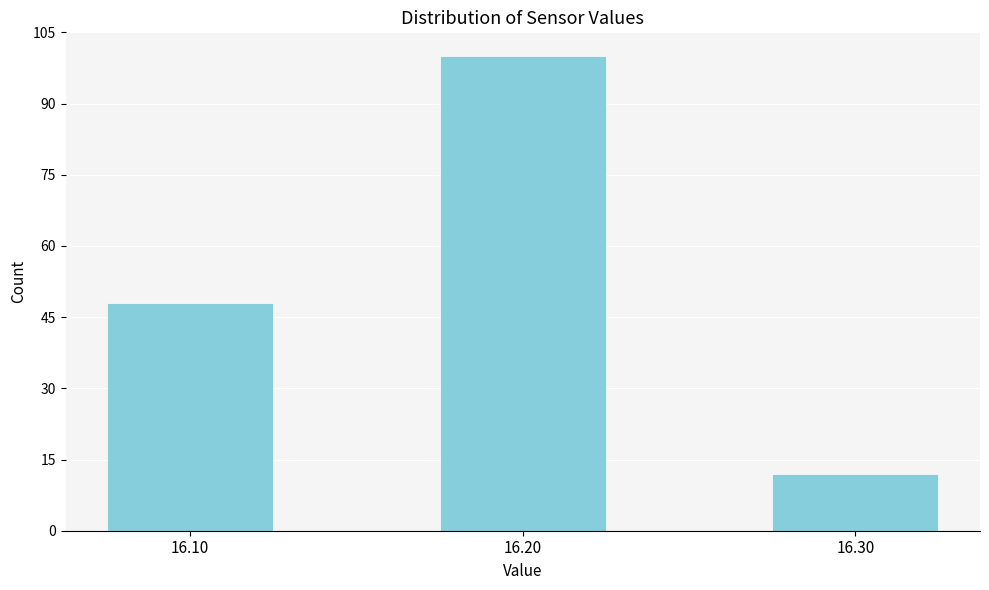

Reading right to left, extract all data points from this chart.

16.30=12	16.20=100	16.10=48